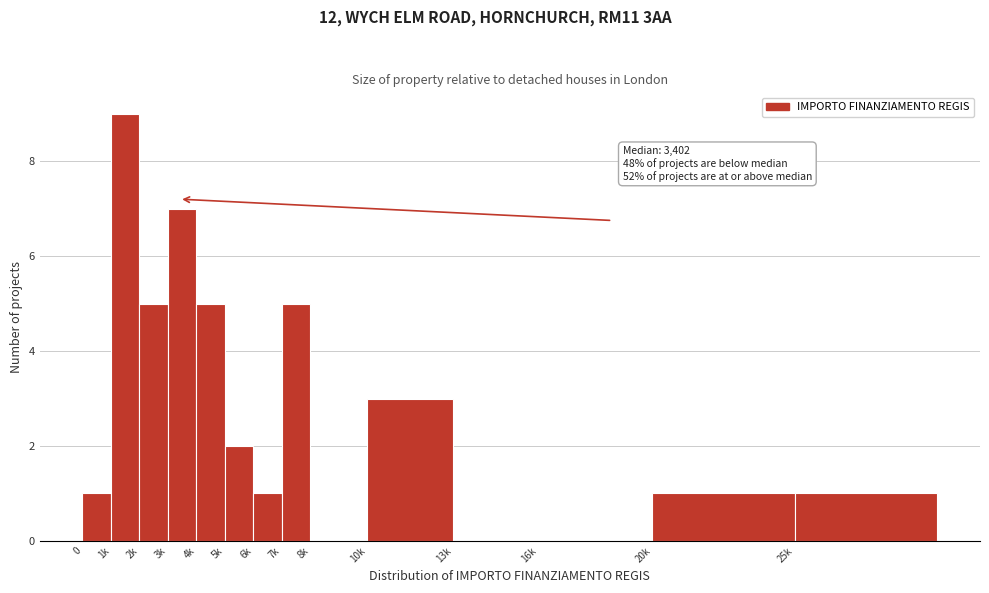

Reading left to right, extract all data points from this chart.

0=1	1k=9	2k=5	3k=7	4k=5	5k=2	6k=1	7k=5	8k=0	10k=3	13k=0	16k=0	20k=1	25k=1